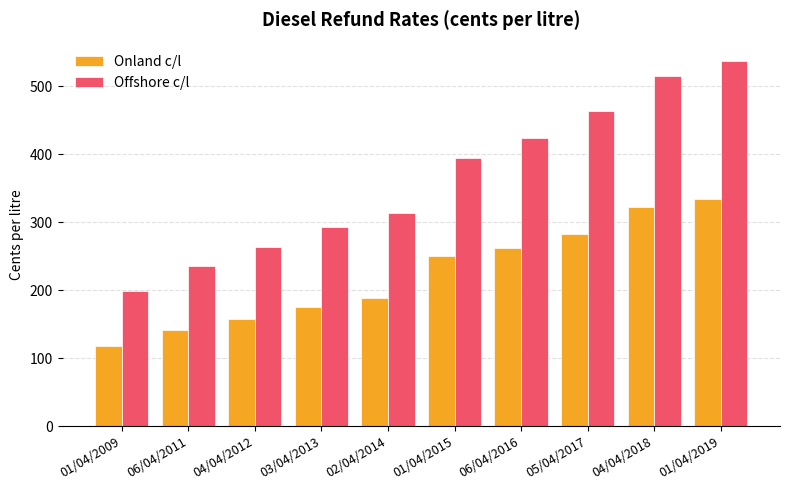

What is the difference between the second highest and second lowest values in the Onland c/l series?

179.8